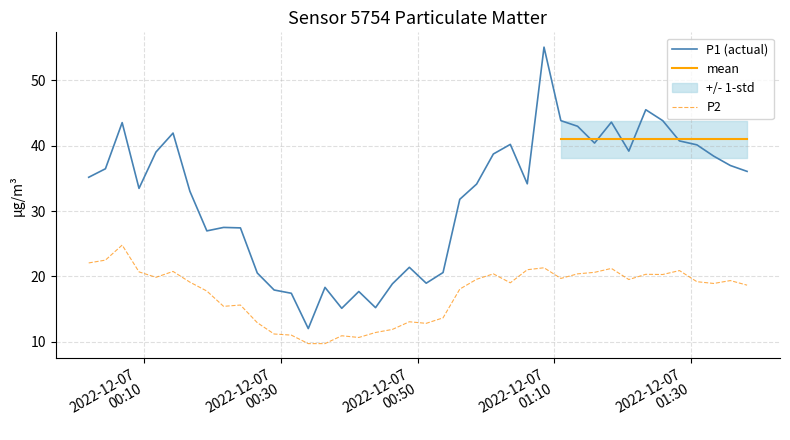

Count the number of categories in the chart.

40